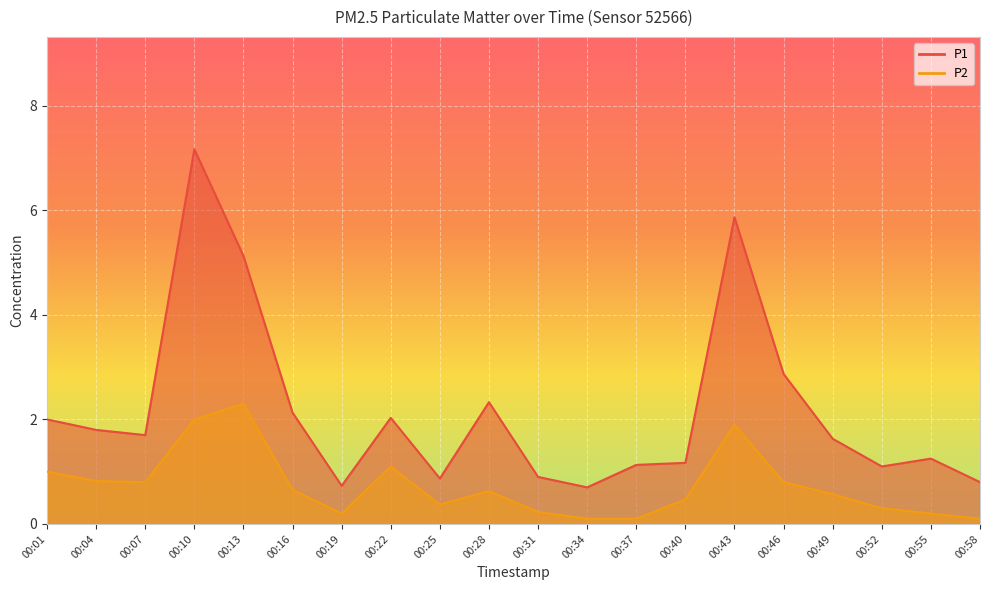

Reading left to right, what are all the values shown in this chart?

P1: 2.0	1.8	1.7	7.2	5.1	2.1	0.7	2.0	0.9	2.3	0.9	0.7	1.1	1.2	5.9	2.9	1.6	1.1	1.2	0.8
P2: 1.0	0.8	0.8	2.0	2.3	0.7	0.2	1.1	0.4	0.6	0.2	0.1	0.1	0.5	1.9	0.8	0.6	0.3	0.2	0.1